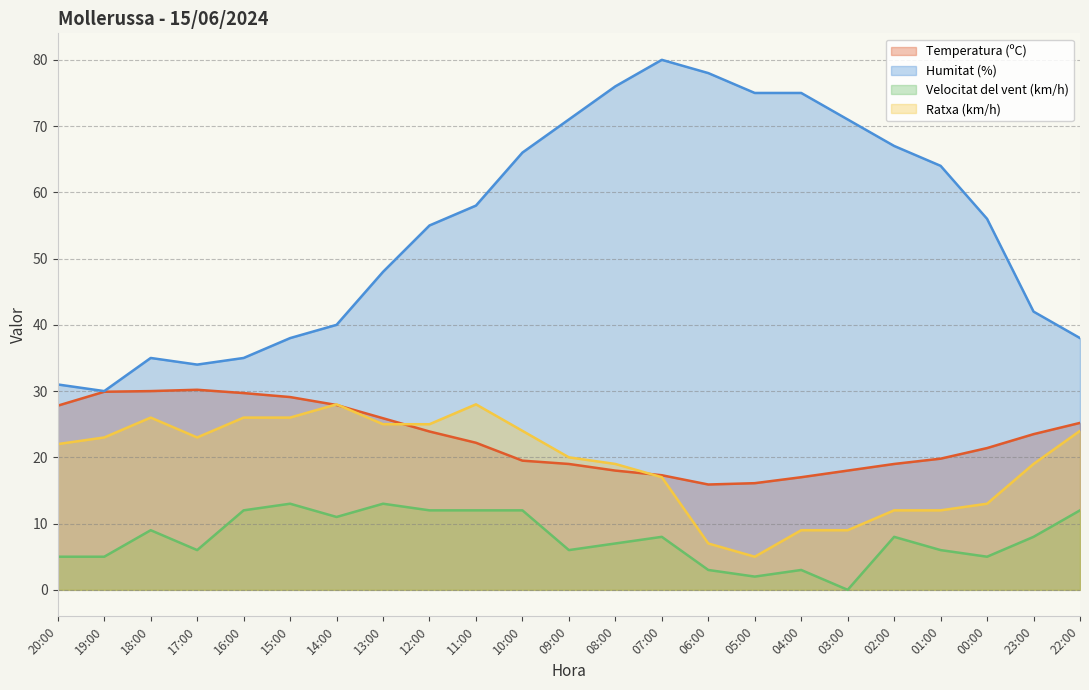

Where does the Temperatura (ºC) series first go above 22?

20:00